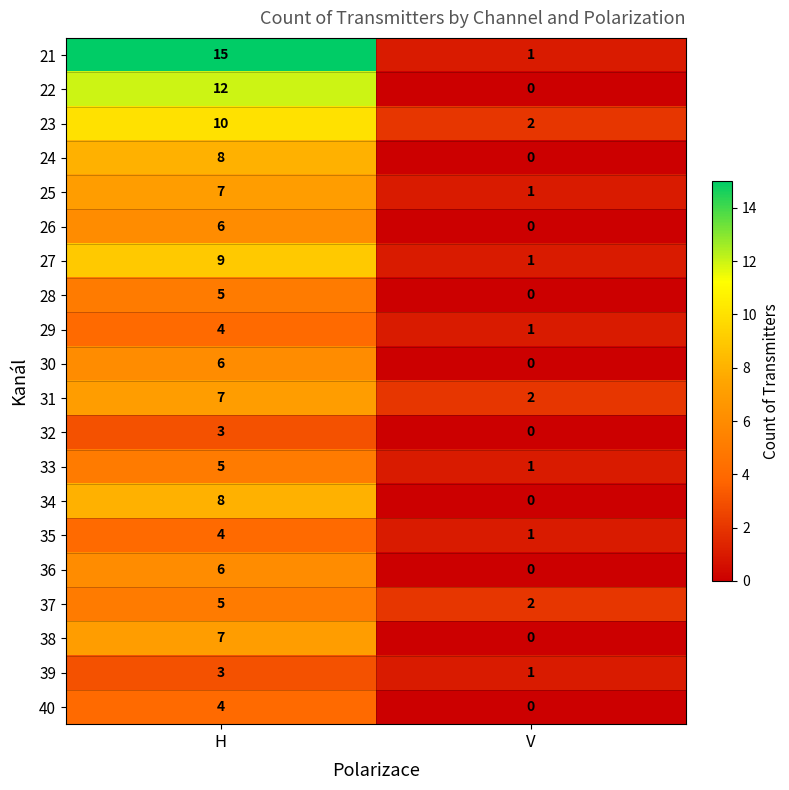

Which series has the widest spread of values?

21